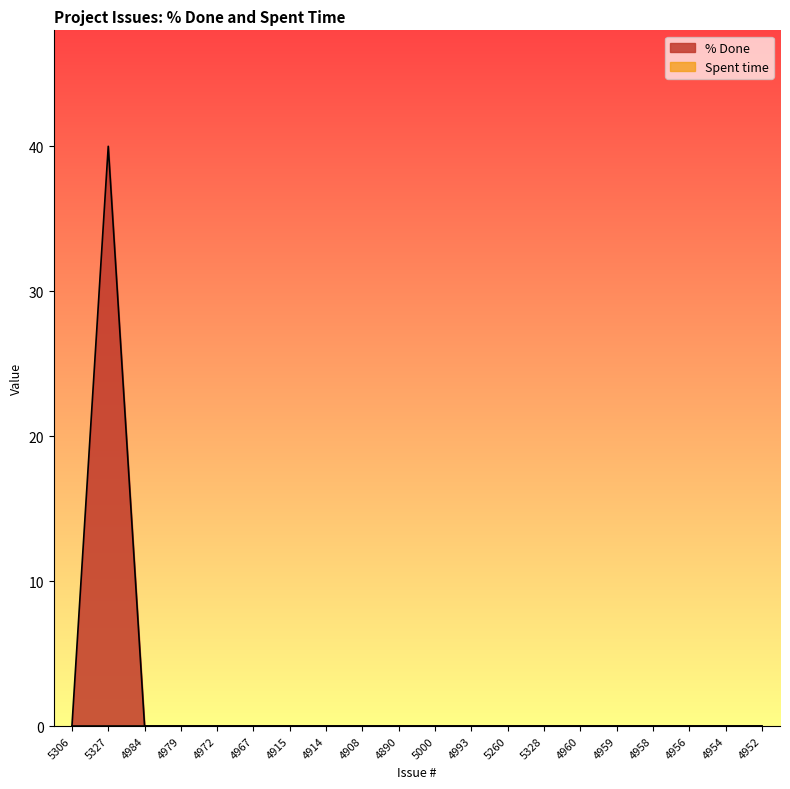

How many lines are shown in the chart?

2